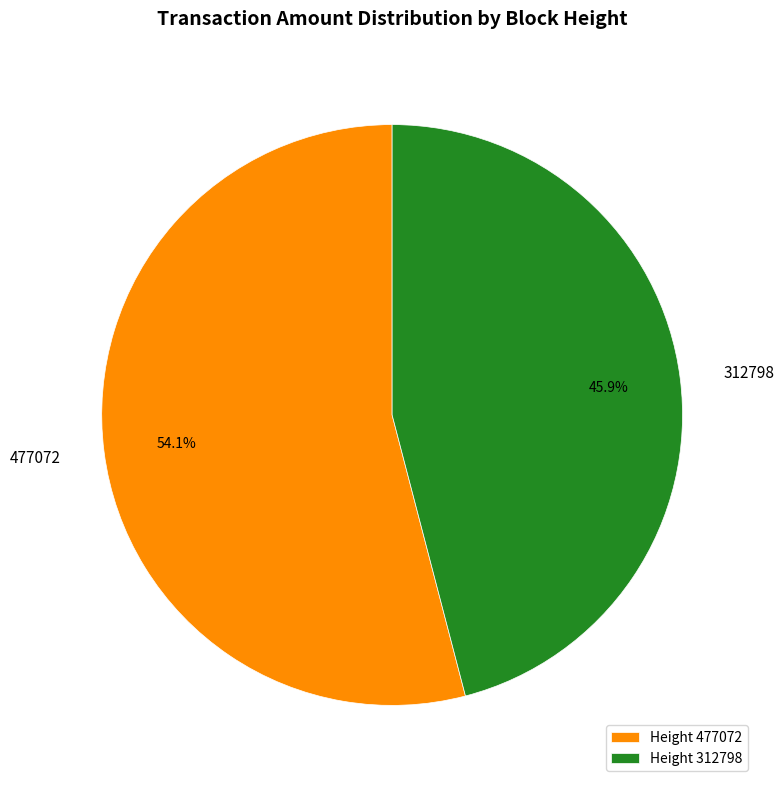

Is it true that 477072 is 54% of the pie?

True